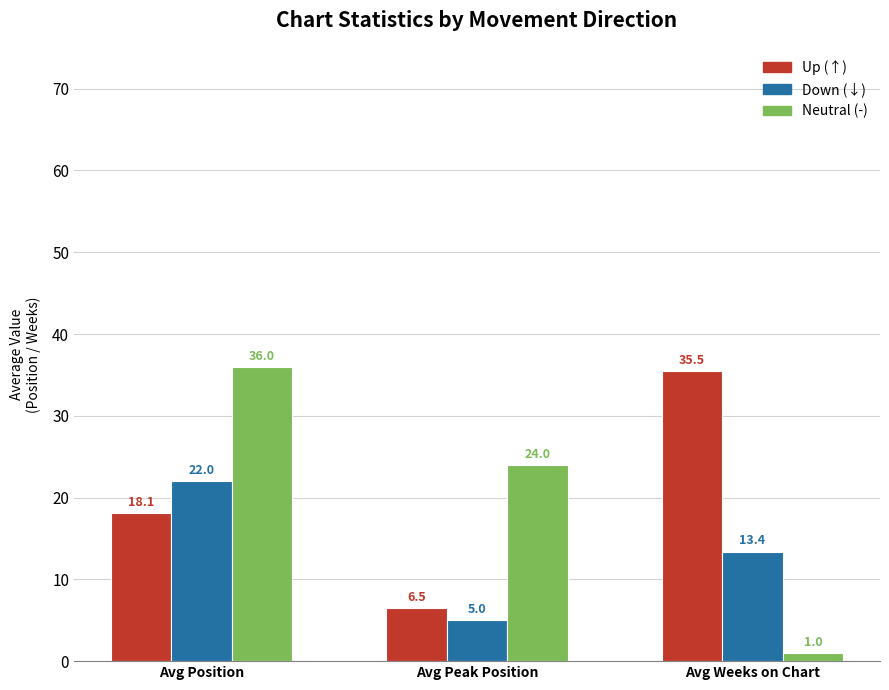

What is the total value across all series at Avg Peak Position?

35.5